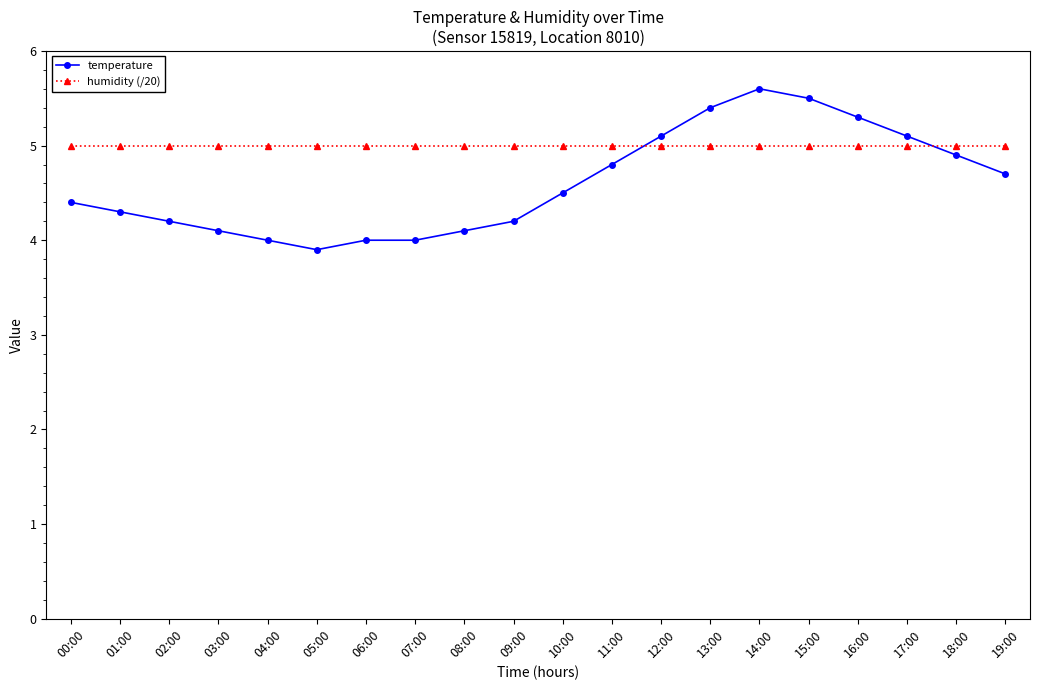

What position from the right is 05:00?

15